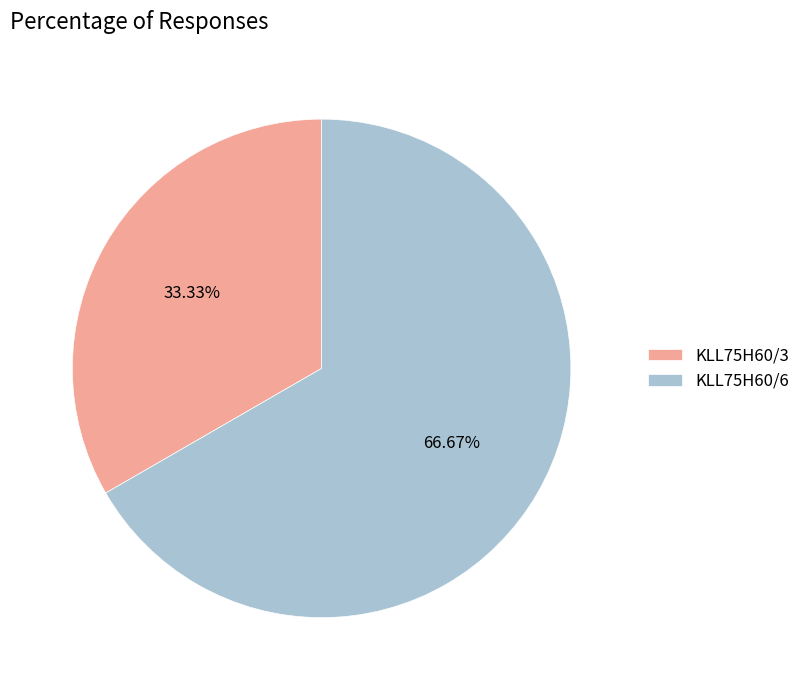

To the nearest percent, what is the combined percentage of KLL75H60/6 and KLL75H60/3?

100%